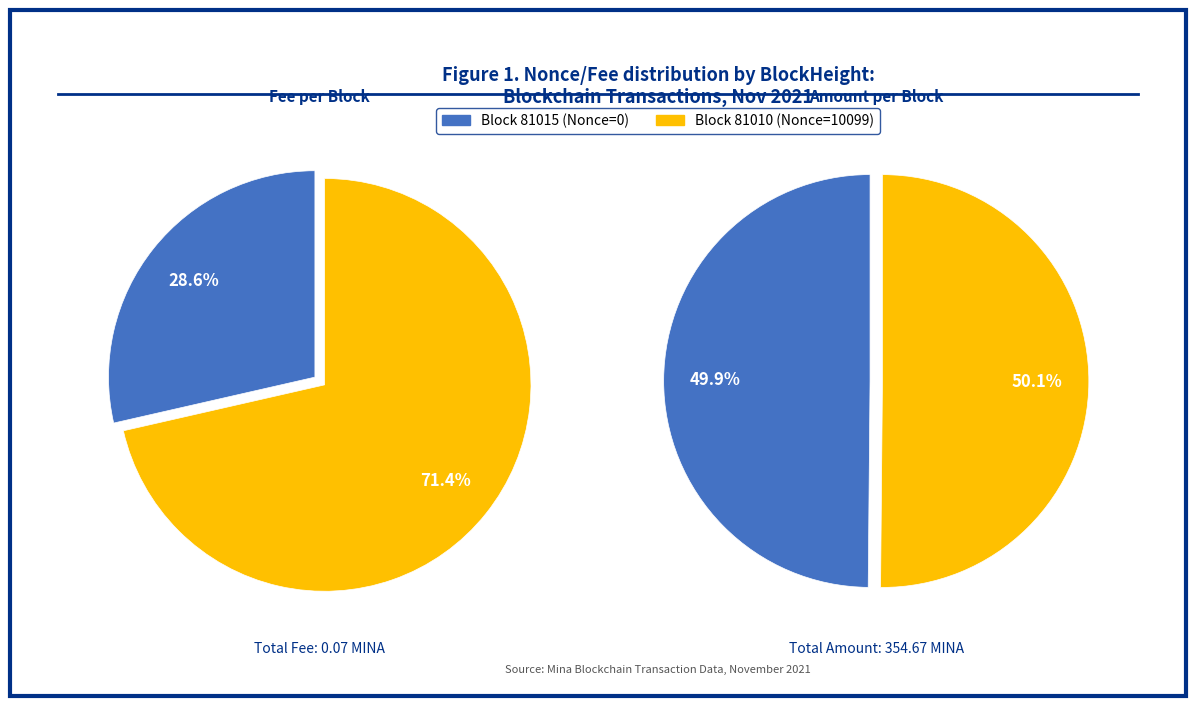

Is it true that BlockHeight 81015 (Nonce=0) is 99% of the pie?

False